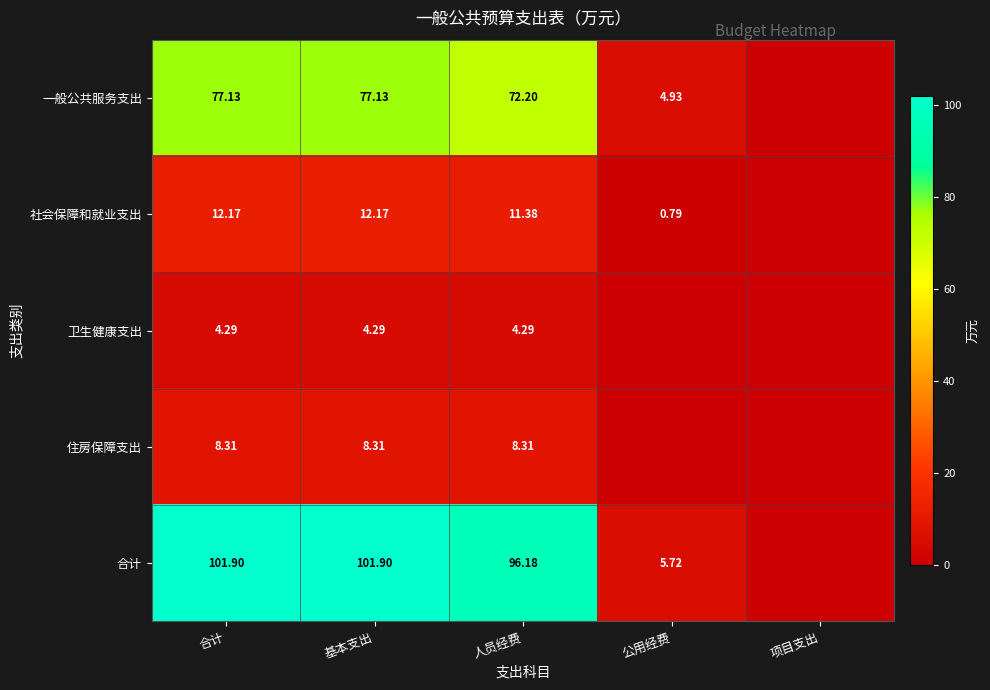

Is the value of 合计 at 人员经费 greater than the value of 社会保障和就业支出 at 人员经费?

Yes